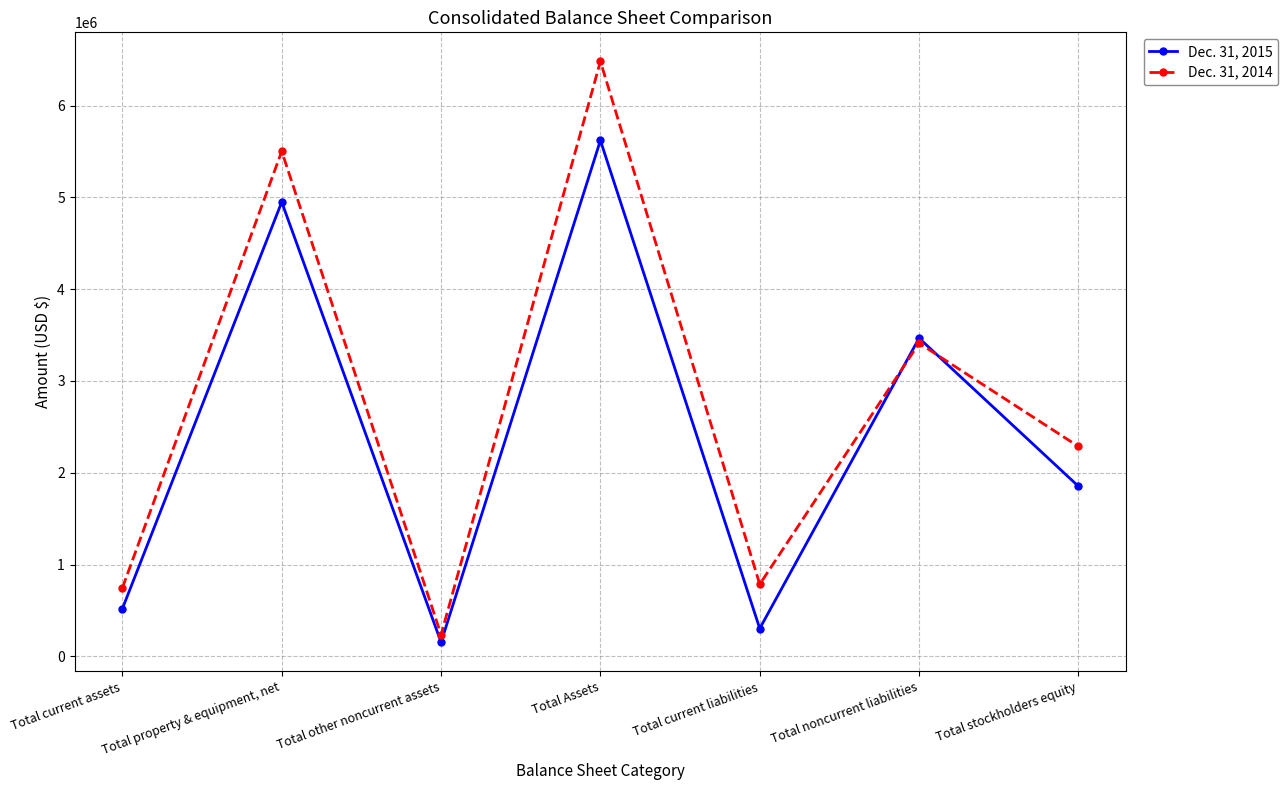

Reading left to right, extract all data points from this chart.

Dec. 31, 2015: 518989	4950280	152374	5621643	302525	3466717	1852401
Dec. 31, 2014: 745043	5503903	234199	6483145	784660	3411830	2286655